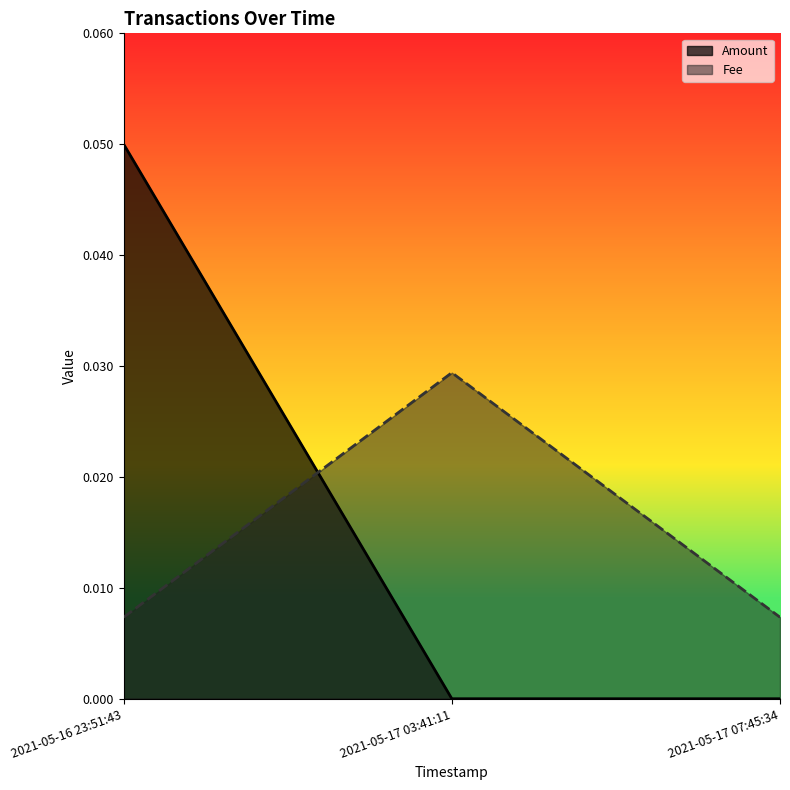

At which label does Fee reach its peak?

2021-05-17 03:41:11